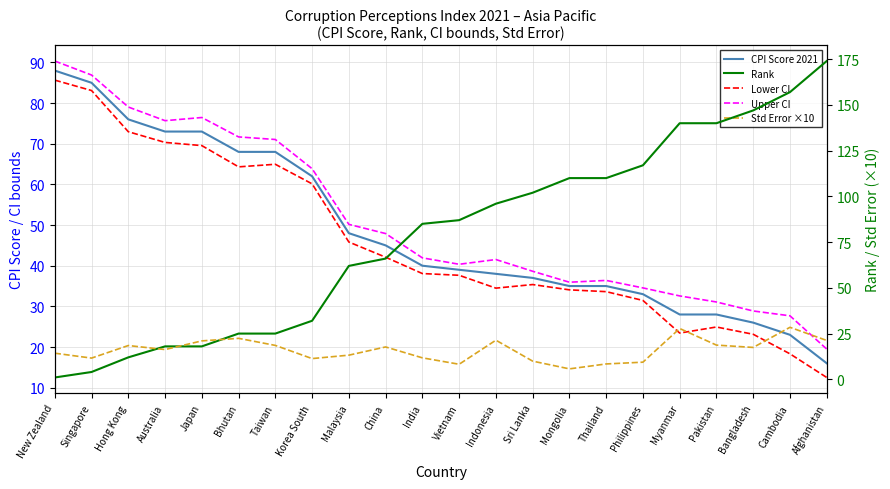

Is the value of Lower CI at Mongolia greater than the value of Std Error ×10 at Vietnam?

Yes